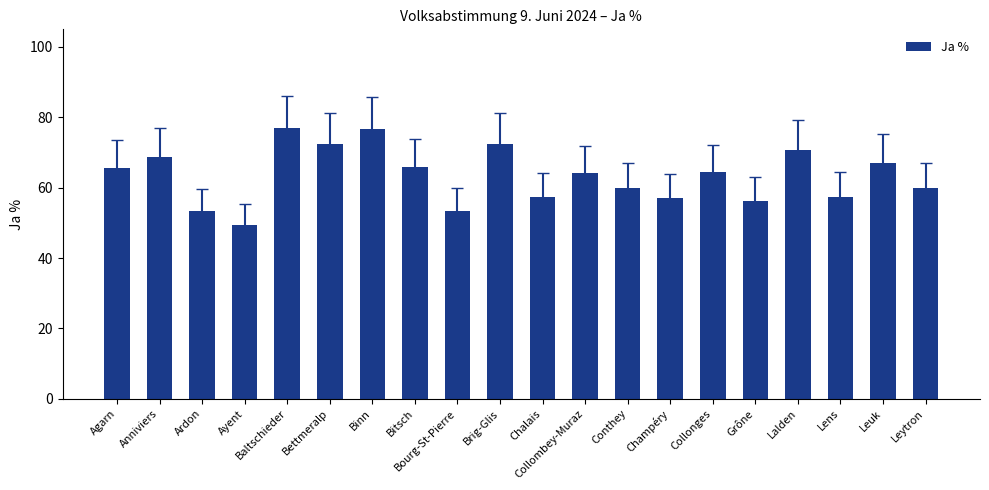

What is the label of the 8th bar from the right?

Conthey